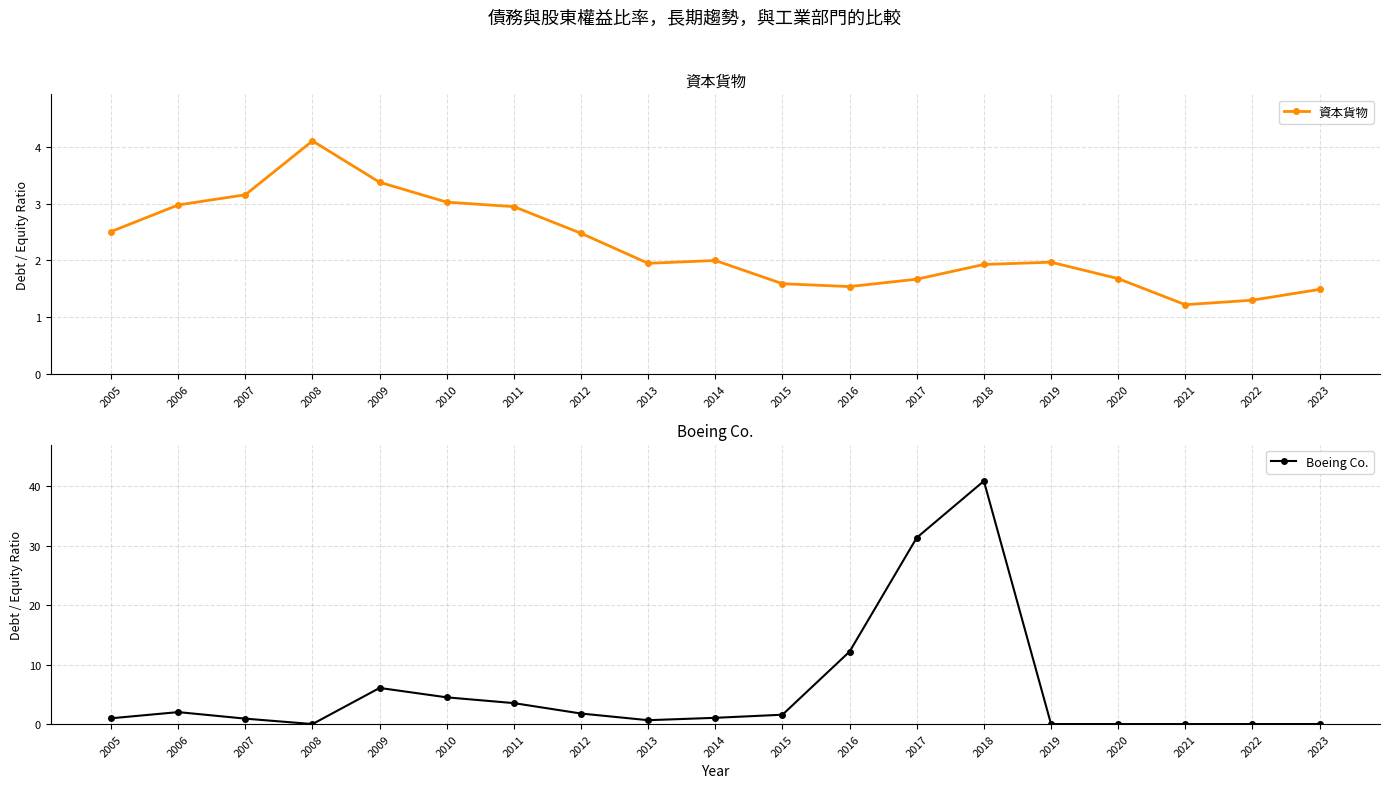

How many times do 資本貨物 and Boeing Co. cross each other?

4